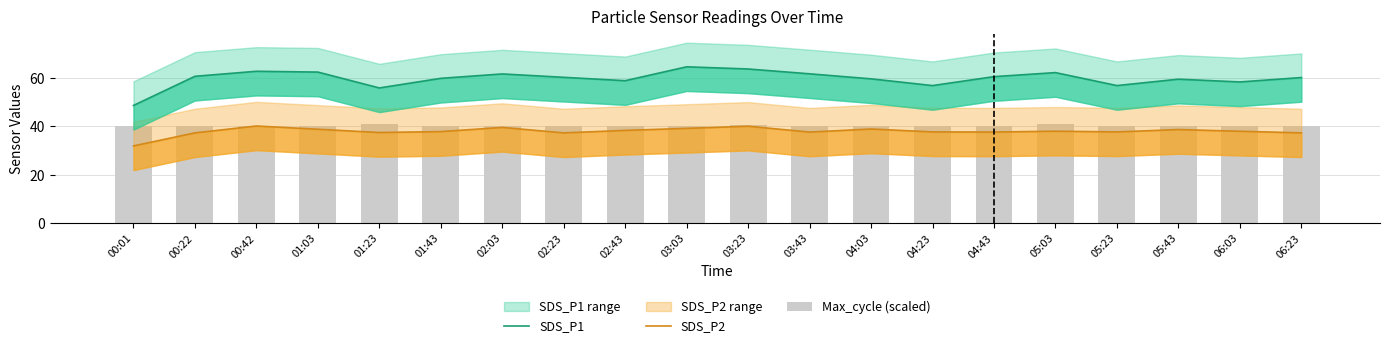

At which category is the sum across all series the highest?

03:23